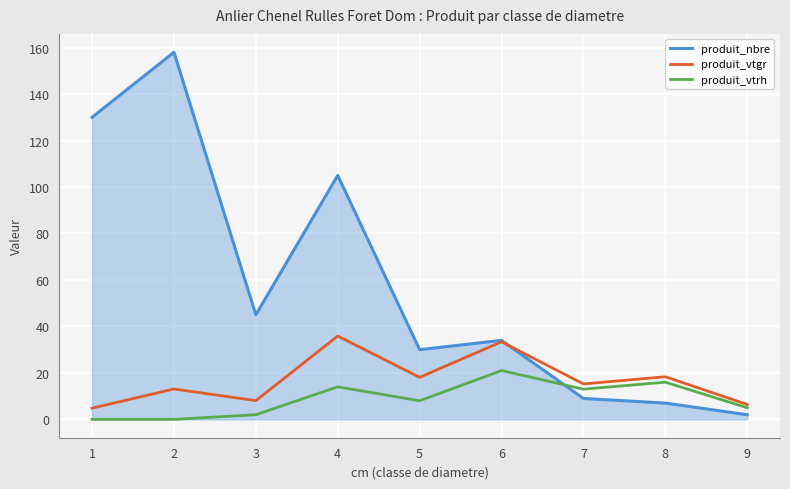

What is the greatest value displayed?

158.0